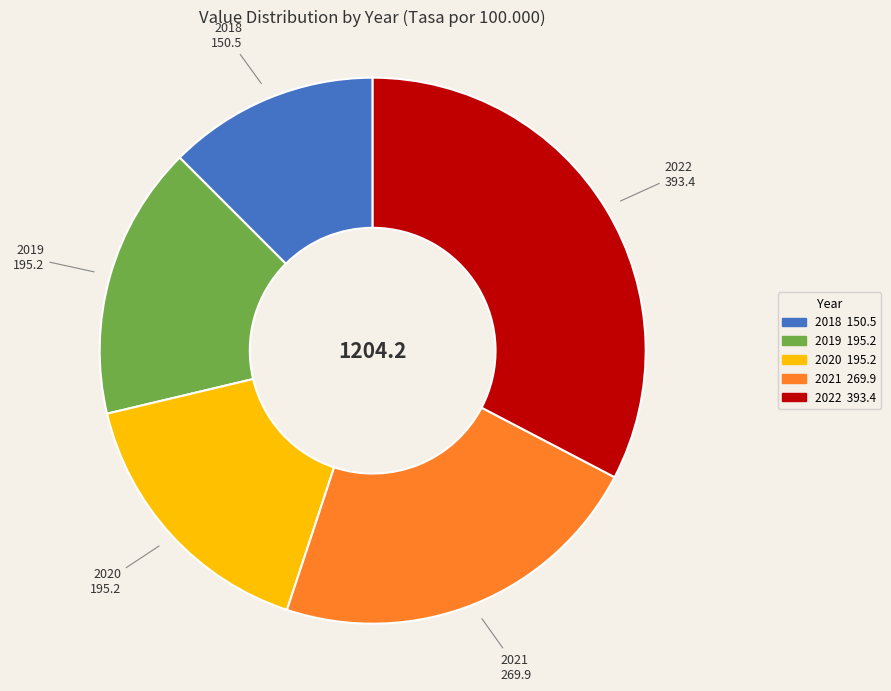

Is there a majority slice in this chart?

No